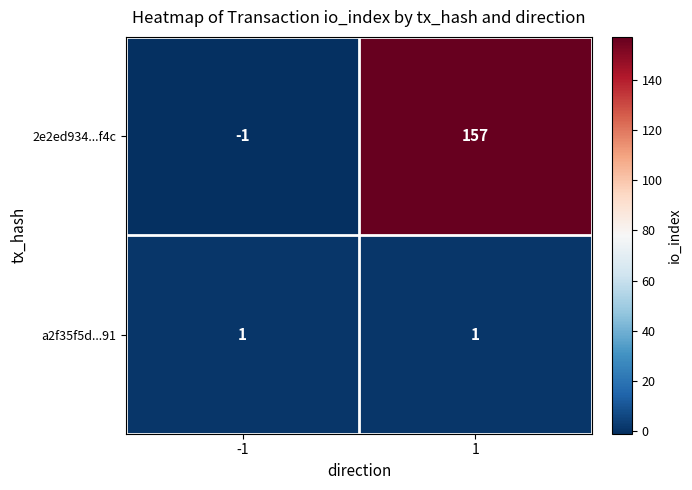

Rank the categories by 2e2ed934...f4c value from lowest to highest.

-1, 1